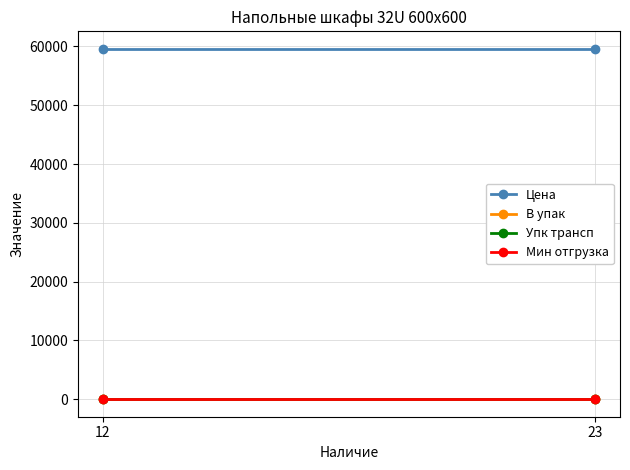

Is it true that В упак equals 1.0 at 12?

True